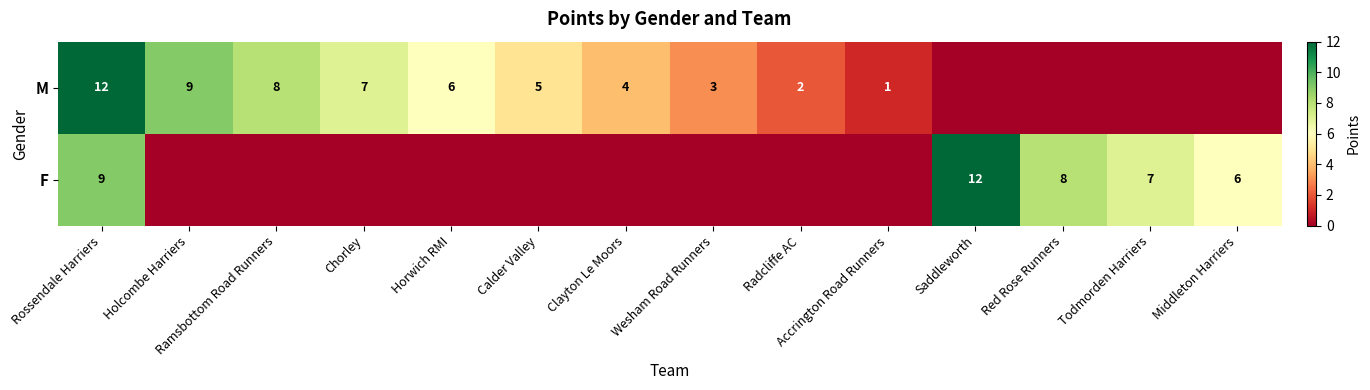

What is the difference between the M values at Ramsbottom Road Runners and Holcombe Harriers?

1